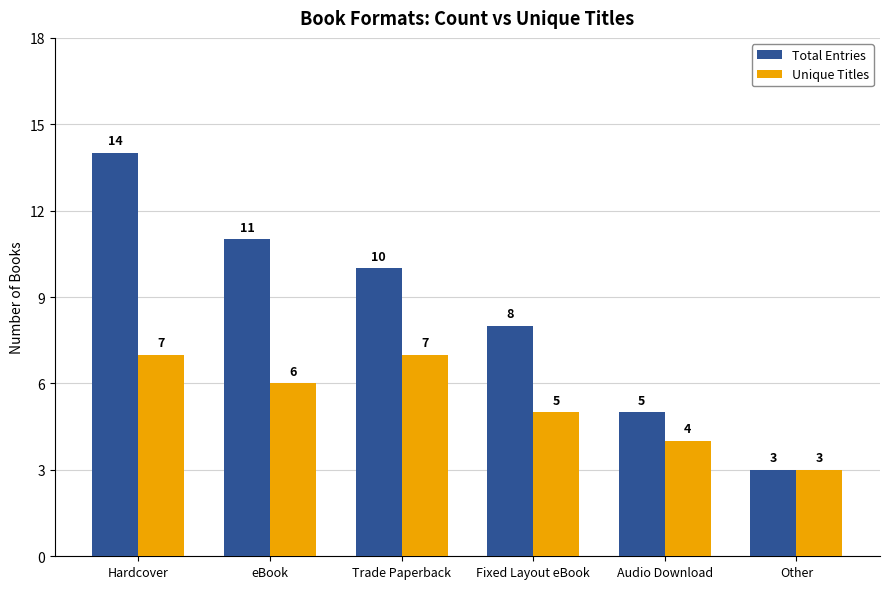

What are all the series names shown in the legend?

Total Entries, Unique Titles